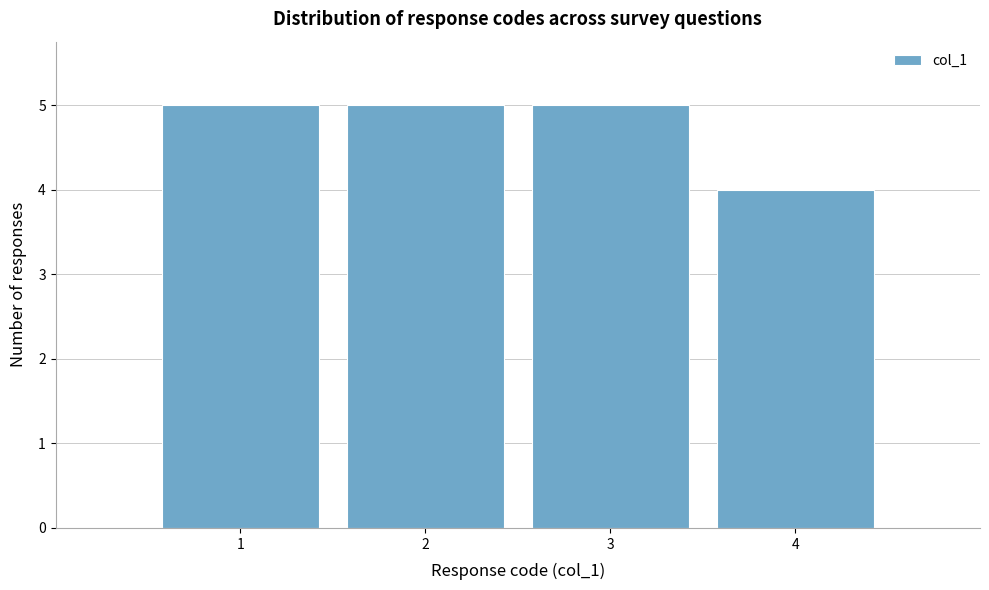

Reading left to right, transcribe this chart: for each bar, give the range it covers on the x-axis and its height. The values are not printed on the chart, so give them approximately, as read against the axis.

0.5 to 1.5: 5
1.5 to 2.5: 5
2.5 to 3.5: 5
3.5 to 4.5: 4